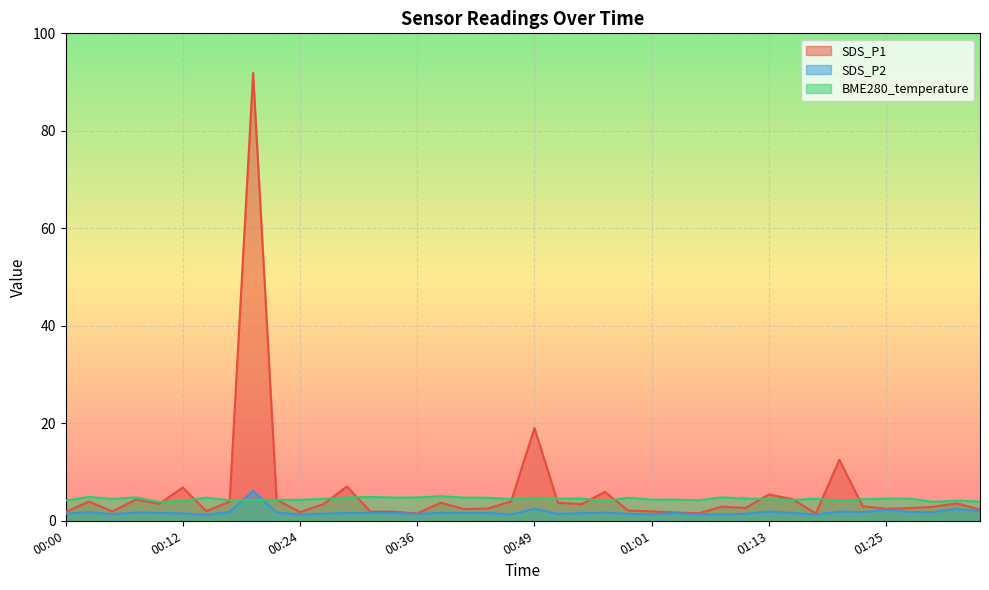

What is the sum of all SDS_P1 values?

239.9